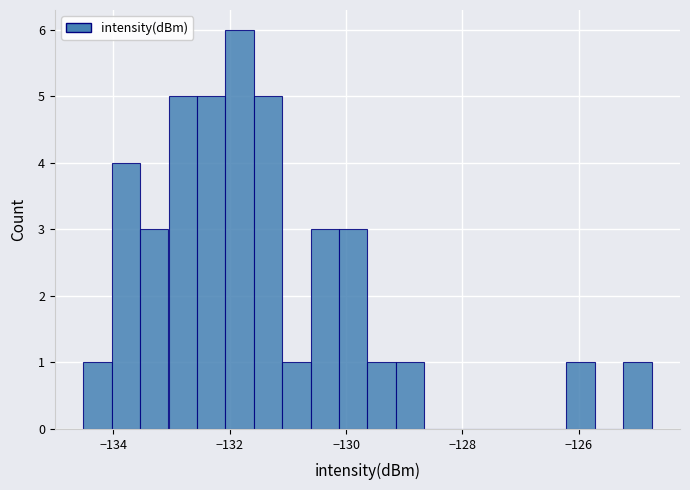

Read against the x-axis, roughly where is the centre of the tallest bar?

-131.8